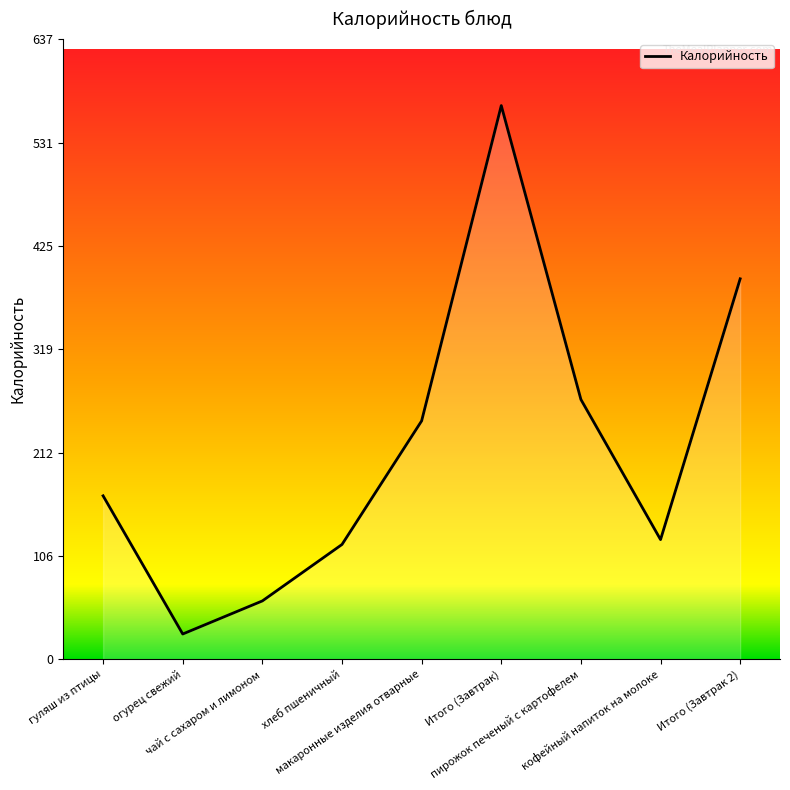

What is the difference between the maximum and minimum values?

543